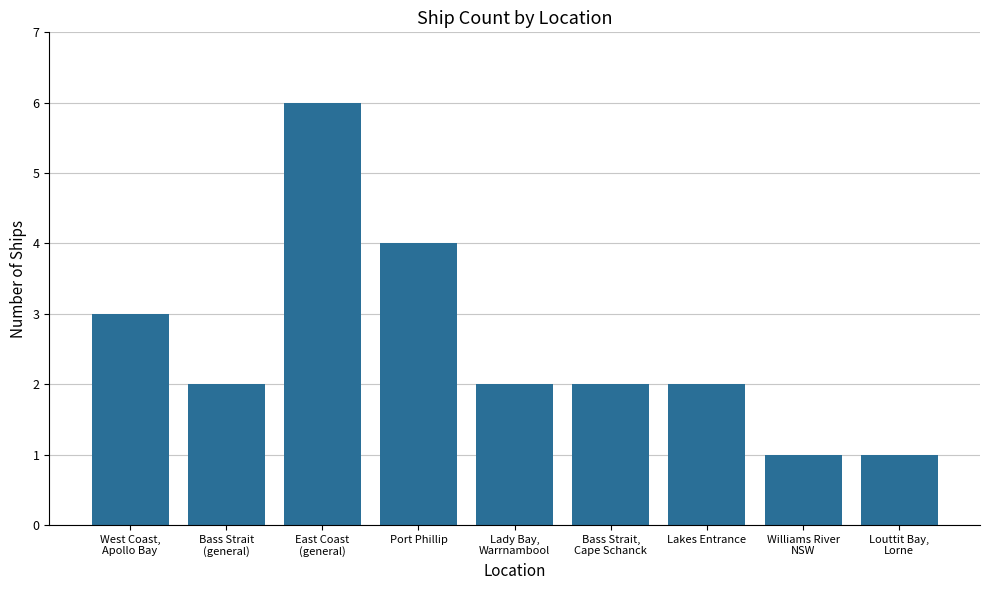

What is the sum of the values at West Coast,
Apollo Bay and Louttit Bay,
Lorne?

4